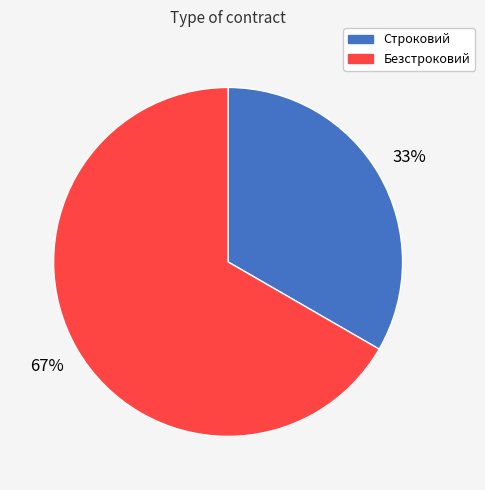

True or false: Безстроковий accounts for 59% of the total.

False